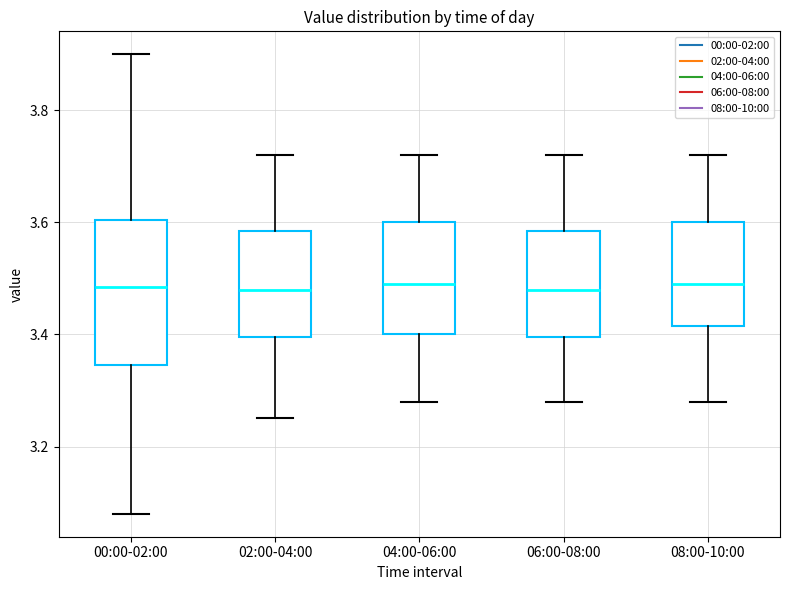

Reading left to right, transcribe this box plot: for each box, give where its median line is, the range the box spans, and where its two whiskers end, as read against the y-axis. The values are not printed on the chart, so give them approximately, as read against the axis.

00:00-02:00: median 3.48, box 3.34 to 3.60, whiskers 3.08 to 3.90
02:00-04:00: median 3.48, box 3.40 to 3.58, whiskers 3.26 to 3.72
04:00-06:00: median 3.50, box 3.40 to 3.60, whiskers 3.28 to 3.72
06:00-08:00: median 3.48, box 3.40 to 3.58, whiskers 3.28 to 3.72
08:00-10:00: median 3.50, box 3.42 to 3.60, whiskers 3.28 to 3.72